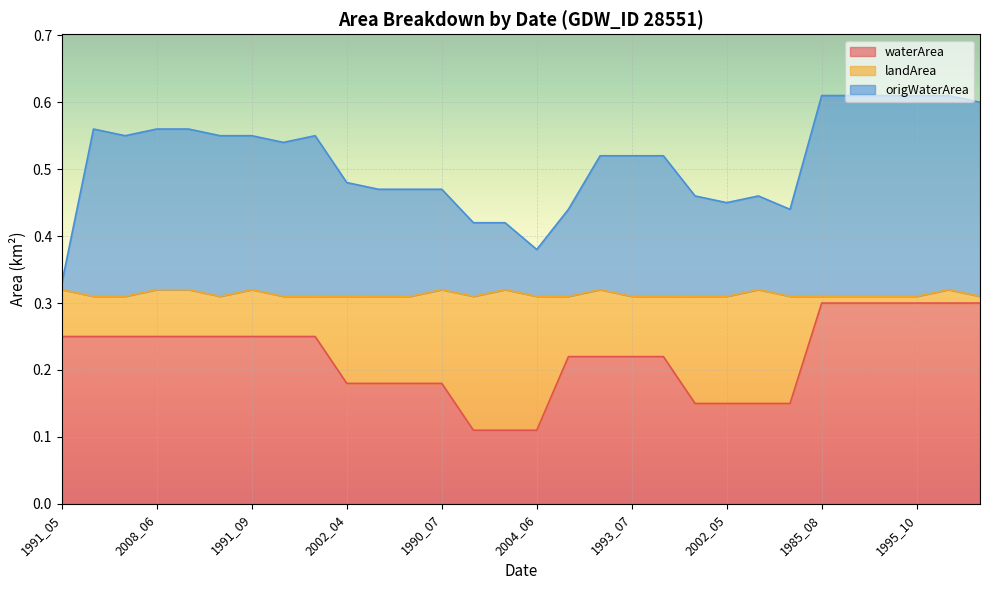

At which category is the sum across all series the highest?

1985_08